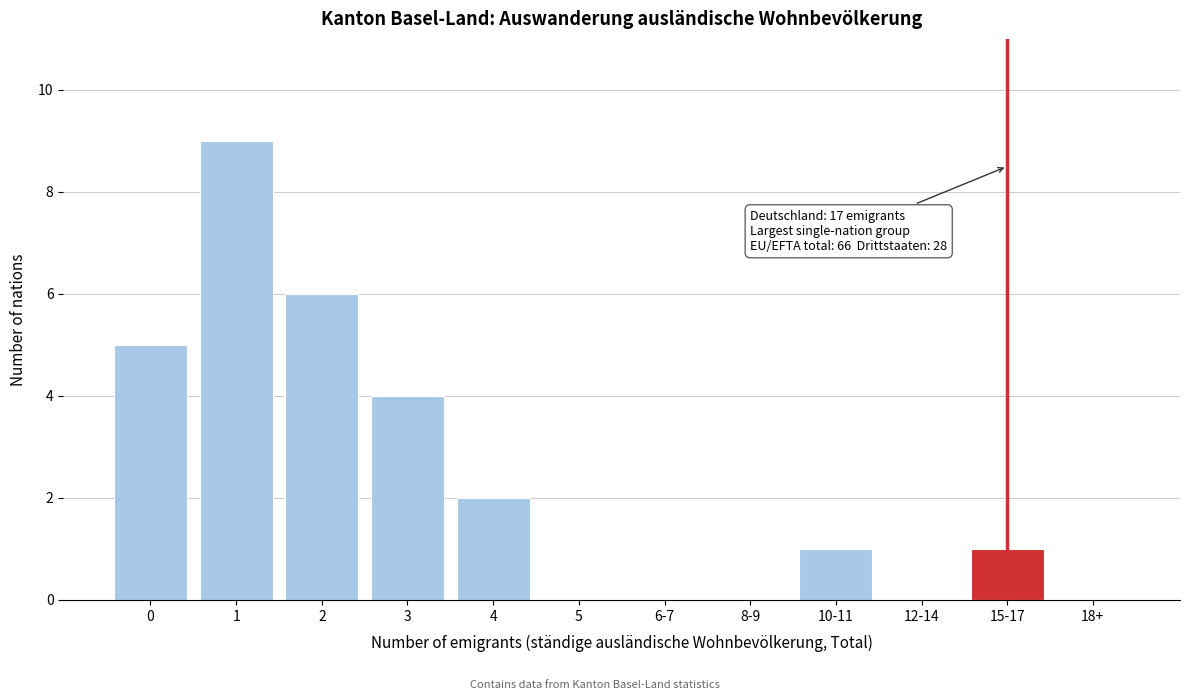

Reading left to right, transcribe all the data shown in this chart.

0=5	1=9	2=6	3=4	4=2	5=0	6-7=0	8-9=0	10-11=1	12-14=0	15-17=1	18+=0